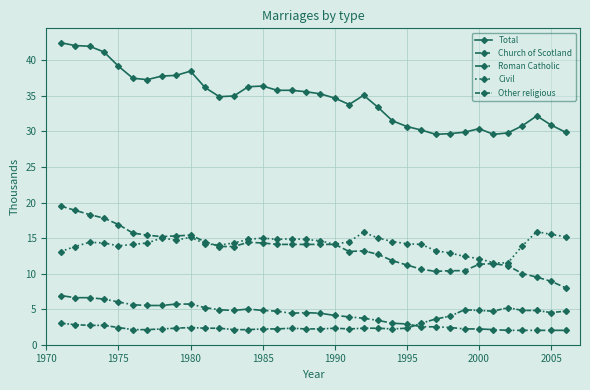

Which series has the widest spread of values?

Total